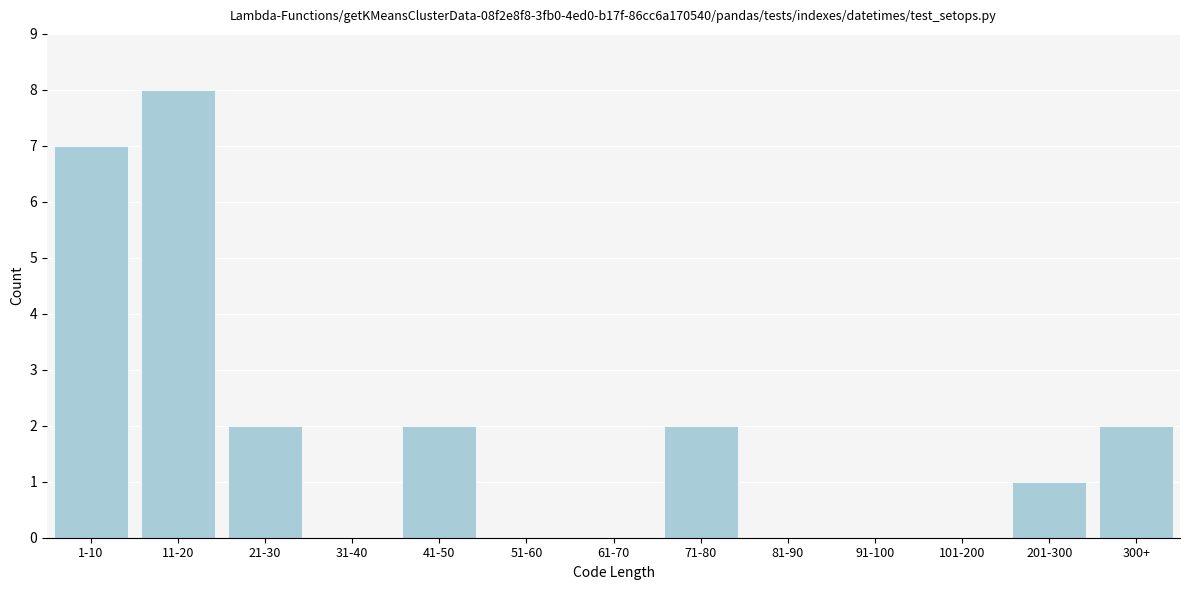

Reading left to right, extract all data points from this chart.

1-10=7	11-20=8	21-30=2	31-40=0	41-50=2	51-60=0	61-70=0	71-80=2	81-90=0	91-100=0	101-200=0	201-300=1	300+=2